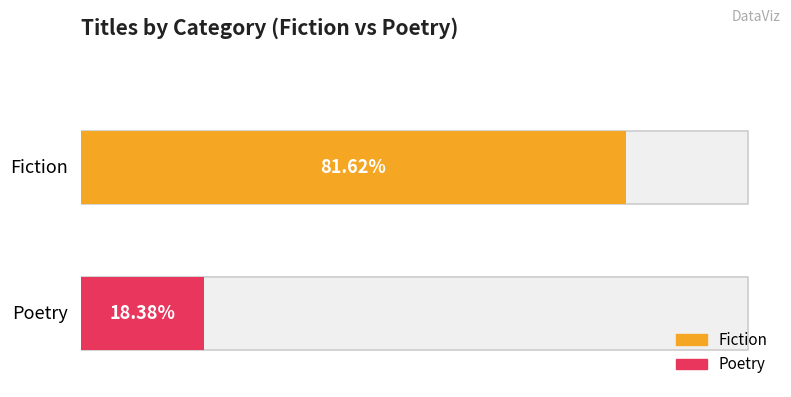

What is the average value?

0.5